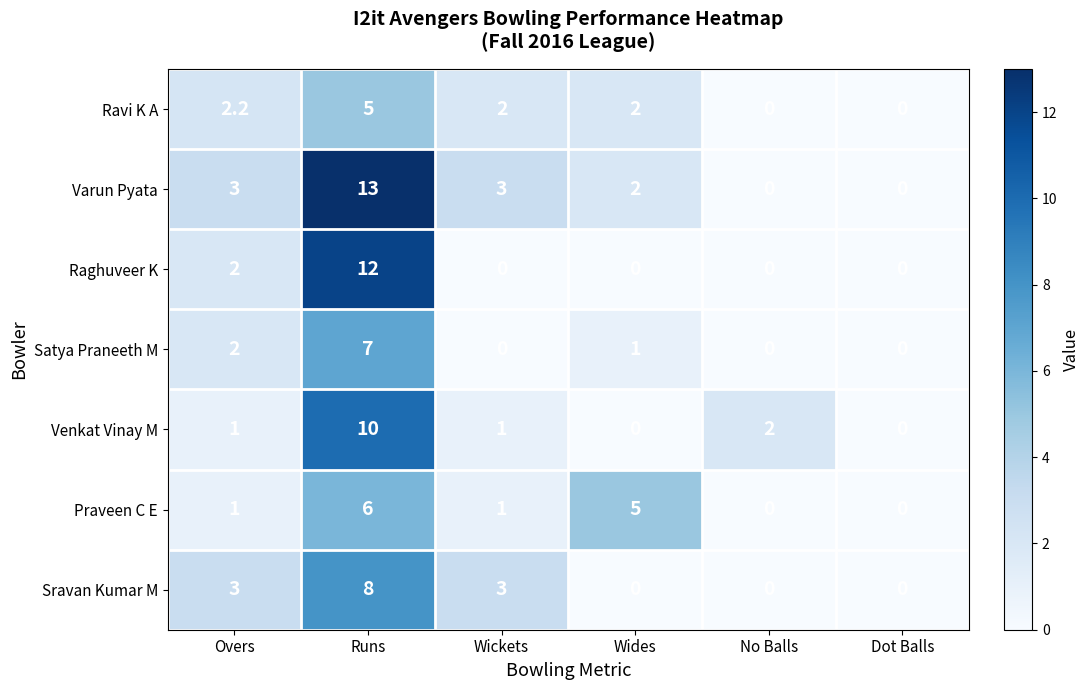

Between Wides and No Balls, which series saw the biggest shift?

Praveen C E